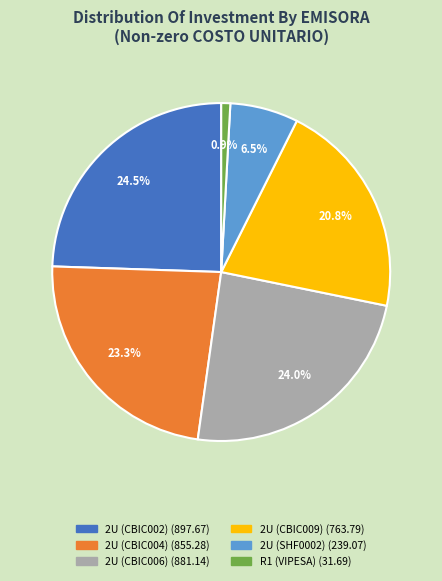

What percentage is NOT represented by 2U (SHF0002)?

93.5%